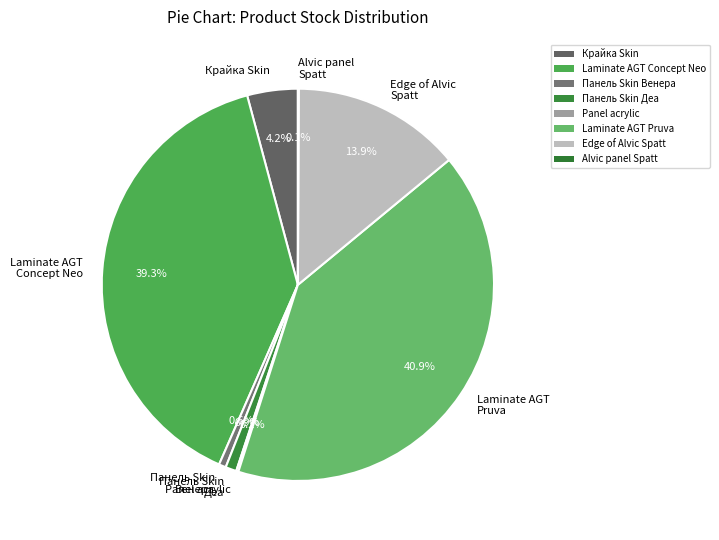

Does any single category account for the majority?

No